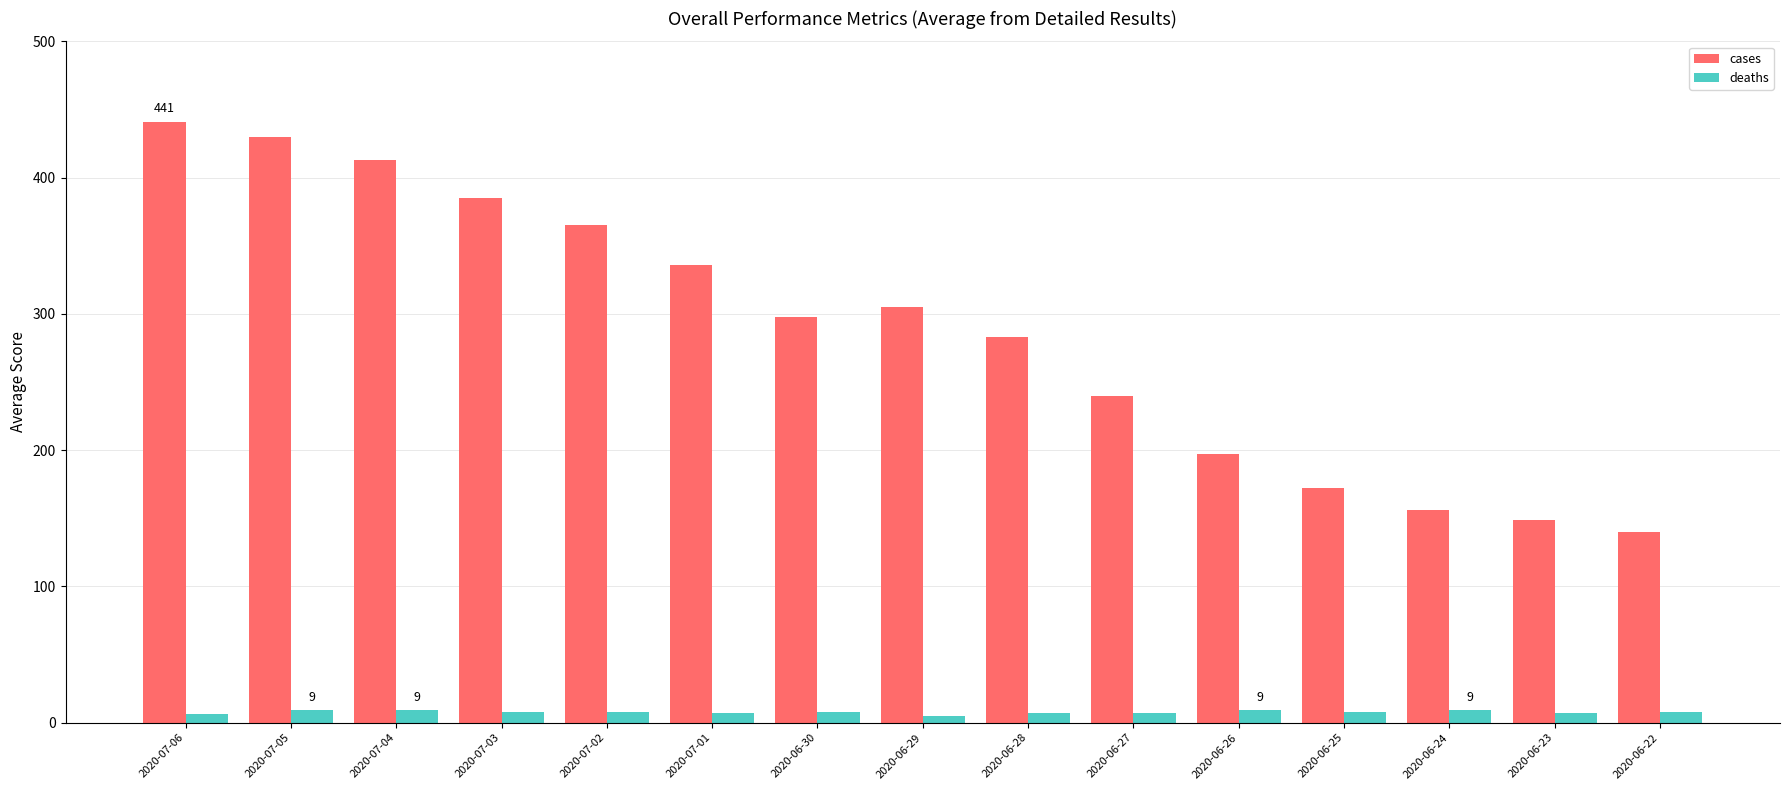

What is the value of the deaths bar at the 15th from the left?

8